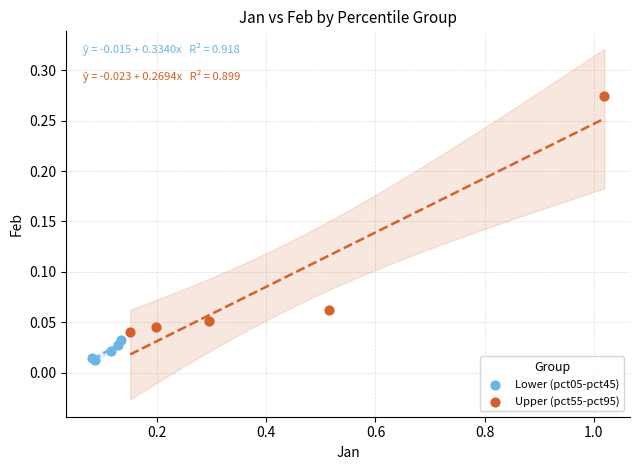

Which series reaches the maximum Y coordinate?

Upper (pct55-pct95)